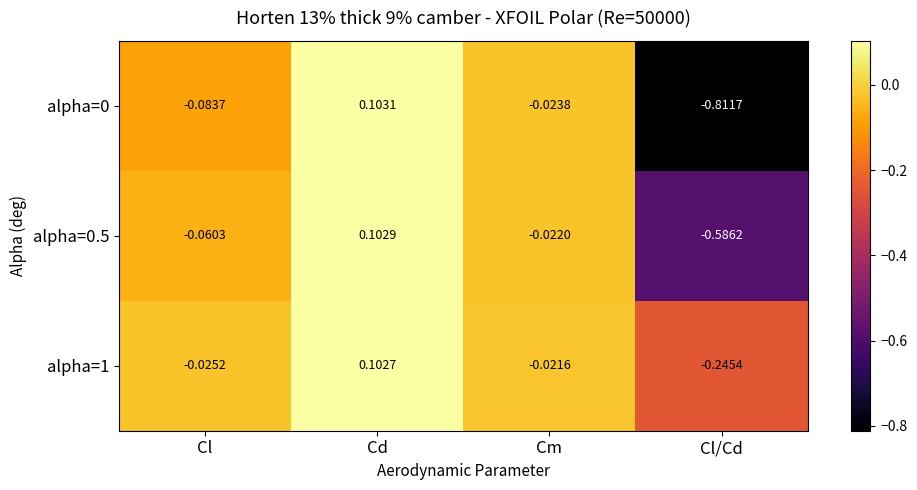

Which category has the lowest value in the alpha=0.5 series?

Cl/Cd